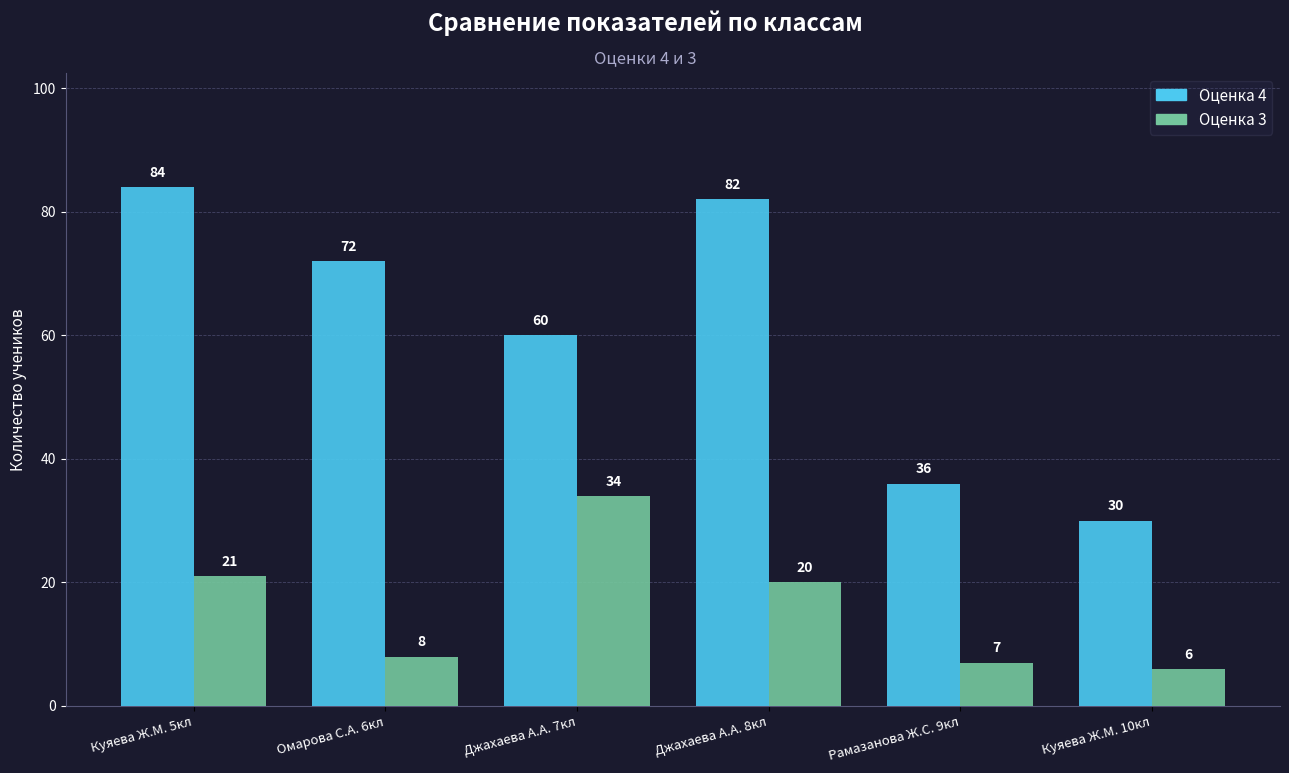

Reading left to right, list all the values displayed in this chart.

4: 84	72	60	82	36	30
3: 21	8	34	20	7	6